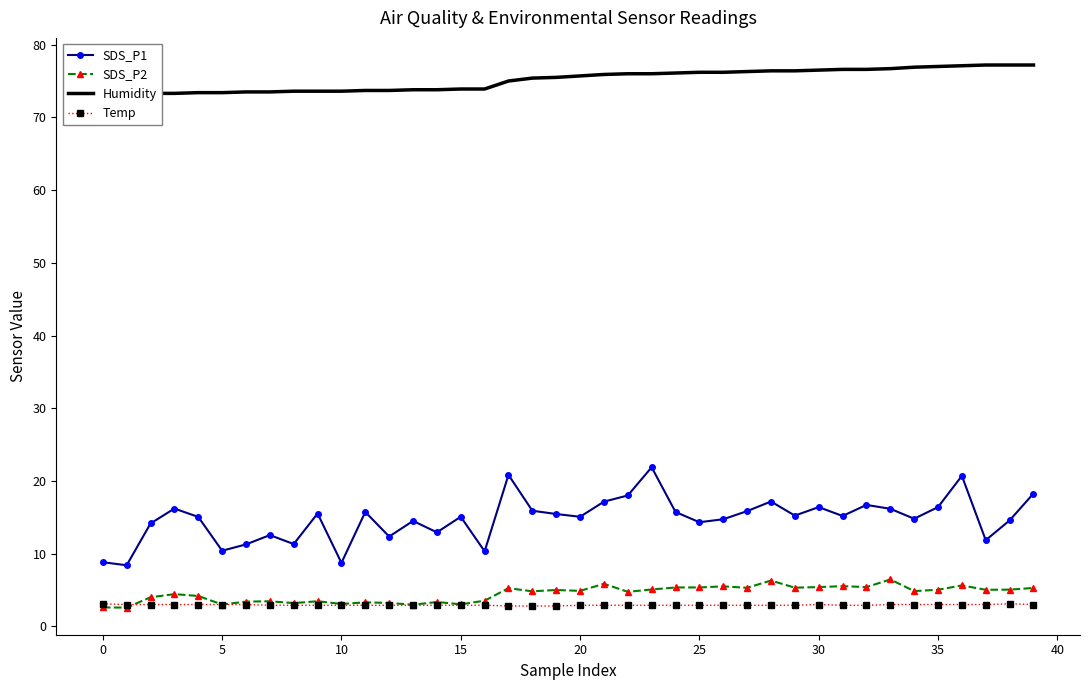

What is the difference between the second highest and minimum values in the Humidity series?

4.3